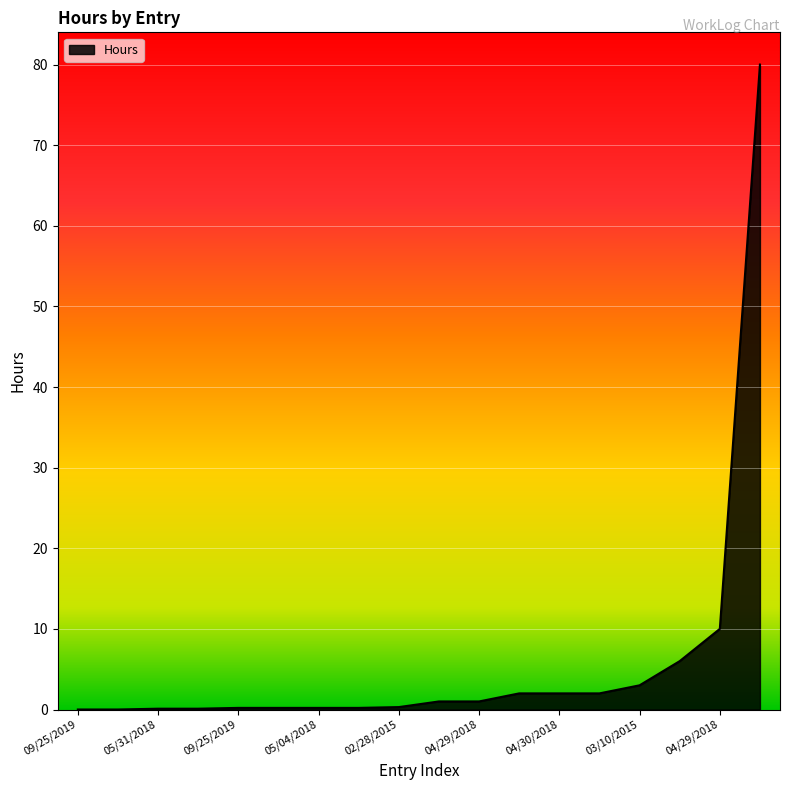

What is the greatest value displayed?

80.0